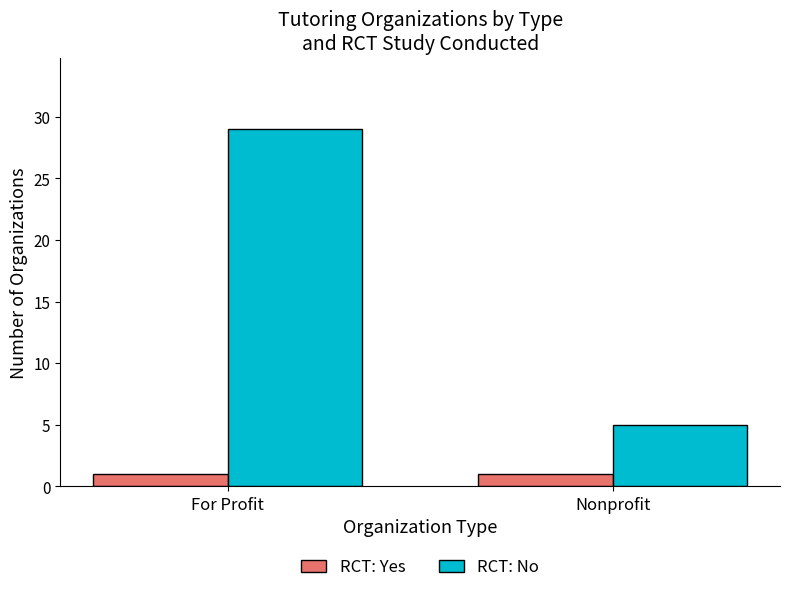

The RCT: No series shows 29 at For Profit. True or false?

True